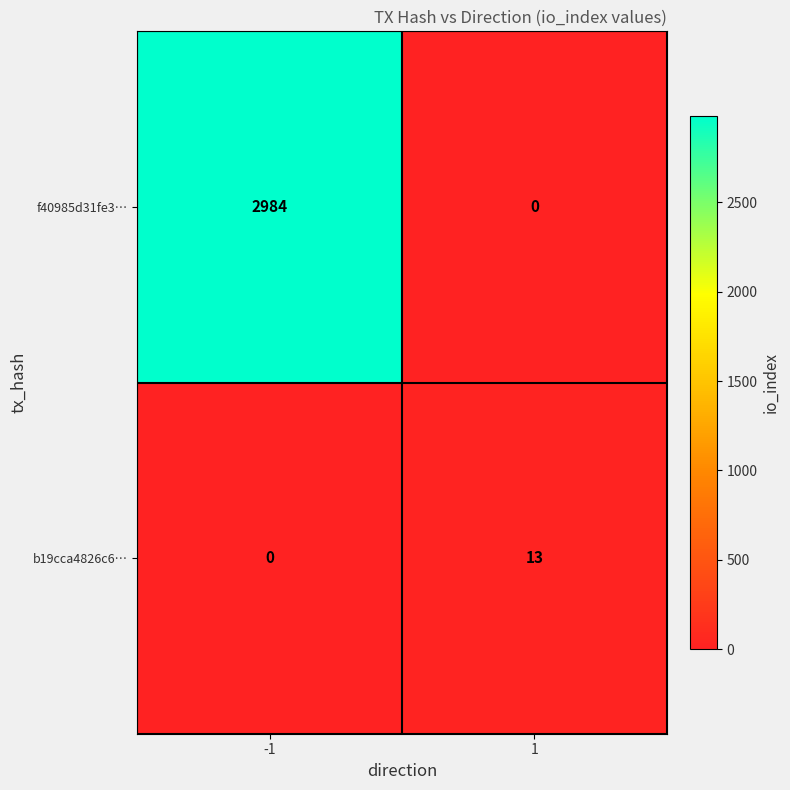

What is the spread (max minus min) of values at -1?

2984